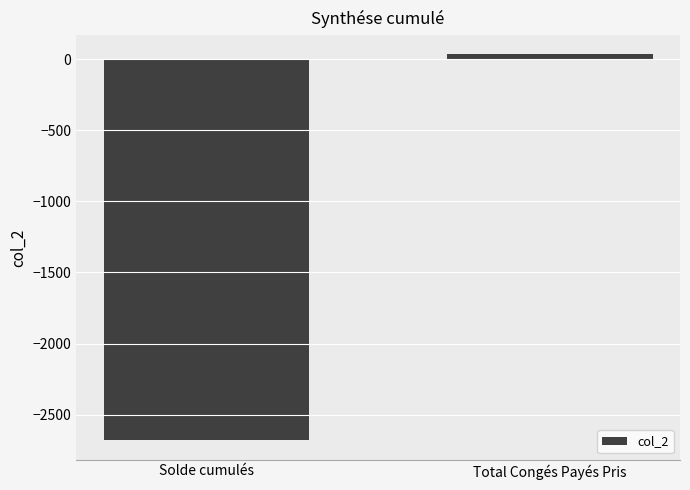

List the labels in order of value, smallest first.

Solde cumulés, Total Congés Payés Pris